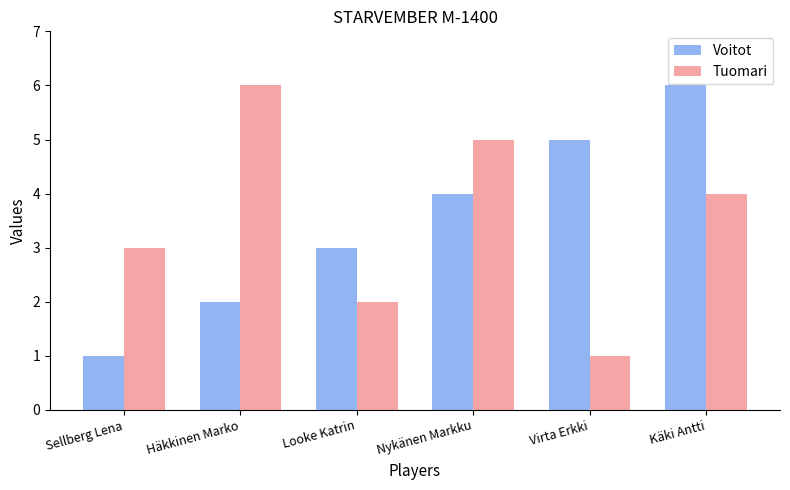

At which label does Tuomari first exceed 4?

Häkkinen Marko